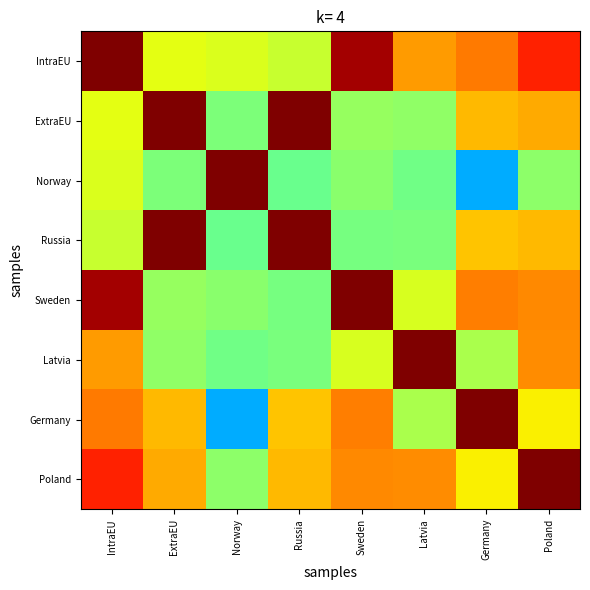

Reading left to right, extract all data points from this chart.

IntraEU: IntraEU=1.0	ExtraEU=0.6	Norway=0.6	Russia=0.6	Sweden=1.0	Latvia=0.7	Germany=0.8	Poland=0.9
ExtraEU: IntraEU=0.6	ExtraEU=1.0	Norway=0.5	Russia=1.0	Sweden=0.5	Latvia=0.5	Germany=0.7	Poland=0.7
Norway: IntraEU=0.6	ExtraEU=0.5	Norway=1.0	Russia=0.5	Sweden=0.5	Latvia=0.5	Germany=0.3	Poland=0.5
Russia: IntraEU=0.6	ExtraEU=1.0	Norway=0.5	Russia=1.0	Sweden=0.5	Latvia=0.5	Germany=0.7	Poland=0.7
Sweden: IntraEU=1.0	ExtraEU=0.5	Norway=0.5	Russia=0.5	Sweden=1.0	Latvia=0.6	Germany=0.8	Poland=0.8
Latvia: IntraEU=0.7	ExtraEU=0.5	Norway=0.5	Russia=0.5	Sweden=0.6	Latvia=1.0	Germany=0.6	Poland=0.8
Germany: IntraEU=0.8	ExtraEU=0.7	Norway=0.3	Russia=0.7	Sweden=0.8	Latvia=0.6	Germany=1.0	Poland=0.7
Poland: IntraEU=0.9	ExtraEU=0.7	Norway=0.5	Russia=0.7	Sweden=0.8	Latvia=0.8	Germany=0.7	Poland=1.0